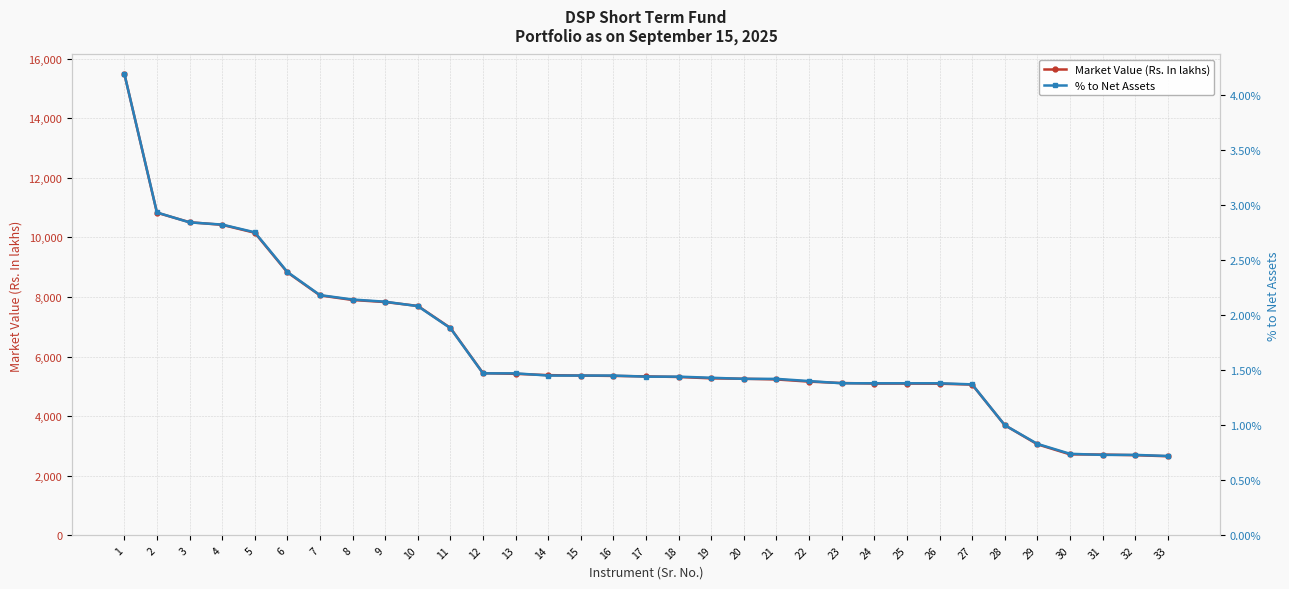

List the series in order of their peak value, lowest first.

% to Net Assets, Market Value (Rs. In lakhs)